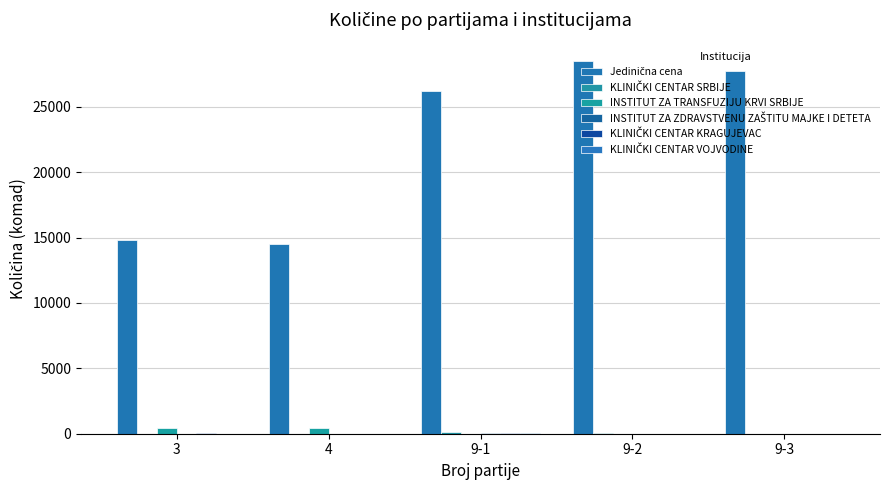

How many groups of bars are there?

5